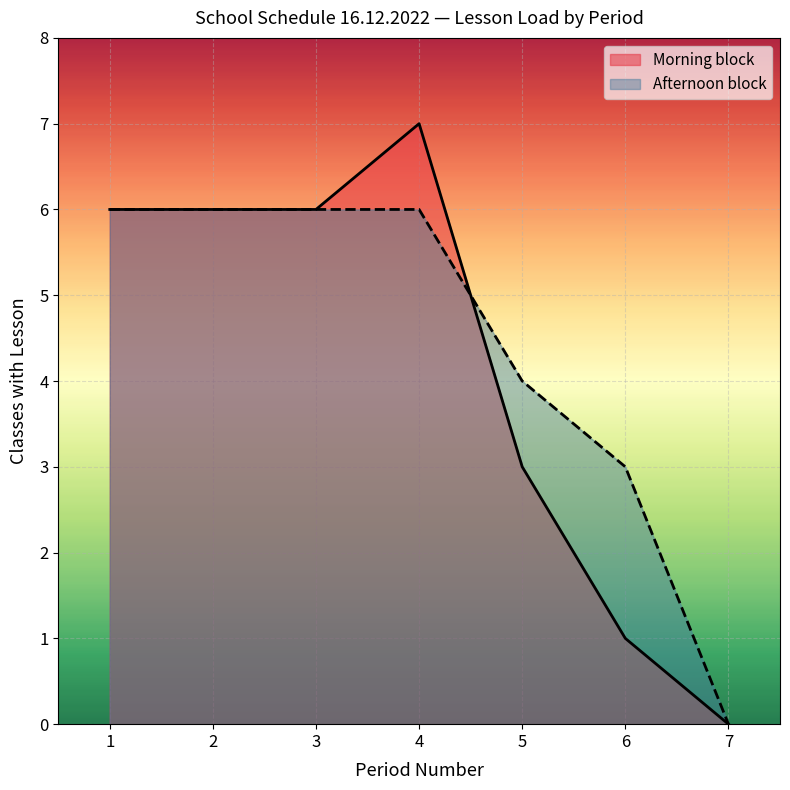

How many lines are shown in the chart?

2